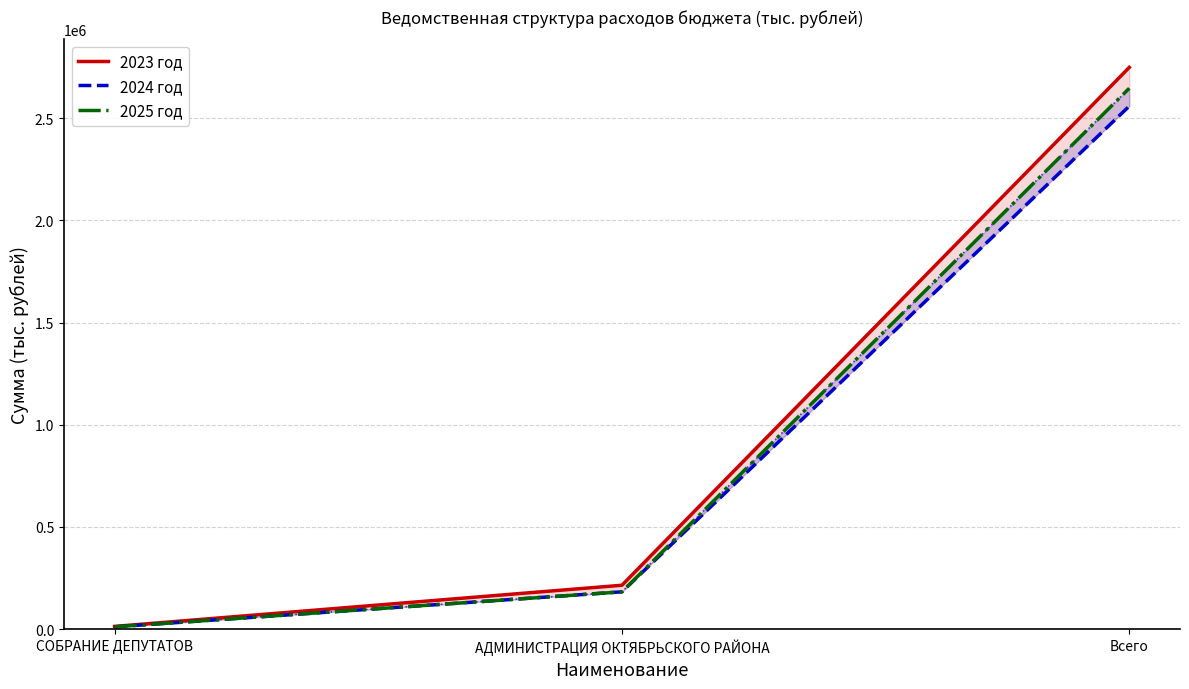

Reading left to right, what are all the values shown in this chart?

2023 год: 13787.3	215112.2	2747941.5
2024 год: 11462.9	182937.7	2558334.7
2025 год: 11727.6	182772.9	2645682.6